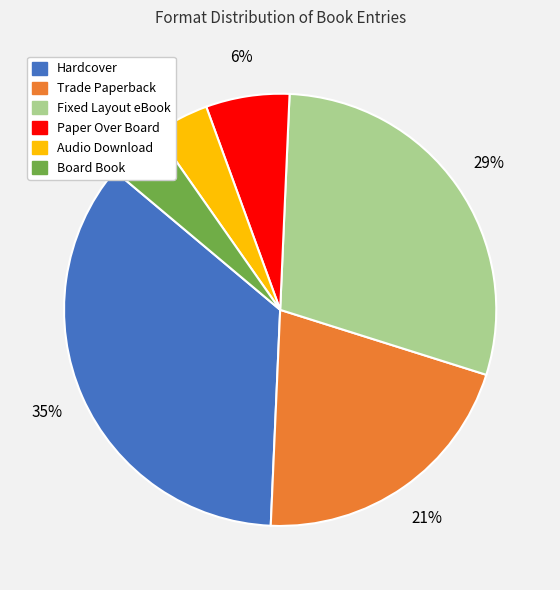

Do Paper Over Board and Board Book together represent more than half of the pie?

No